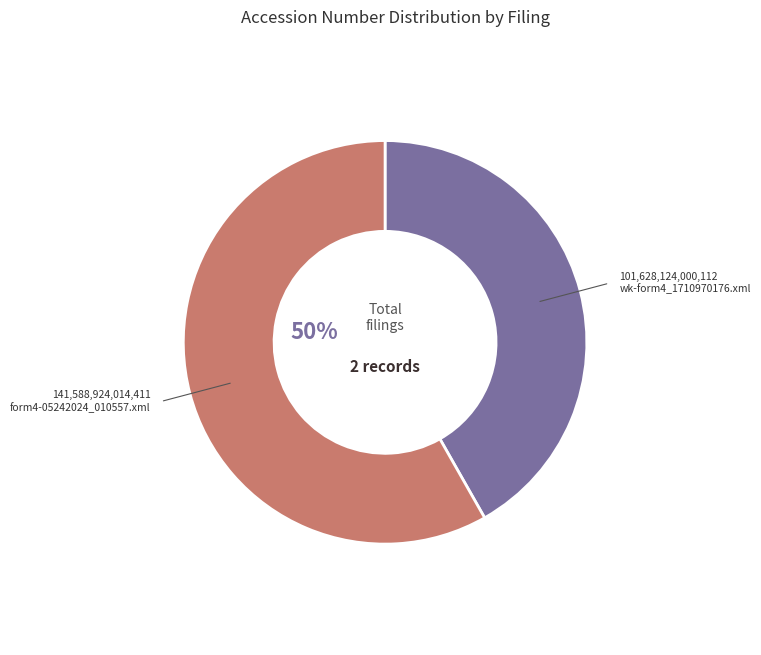

Is it true that wk-form4_1710970176.xml is 54% of the pie?

False